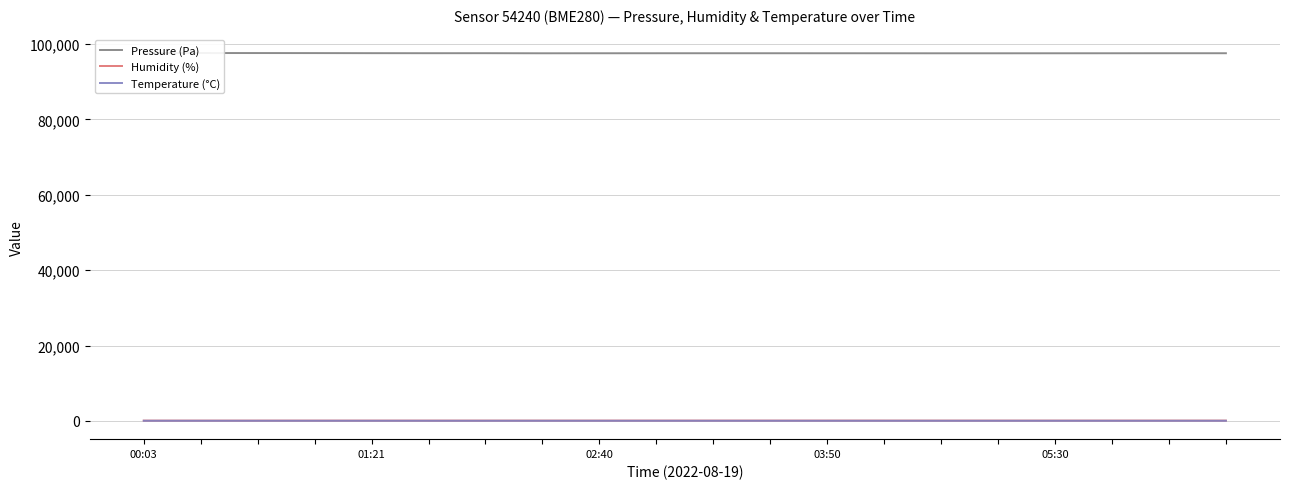

Is it true that Humidity (%) equals 22.2 at 12?

False